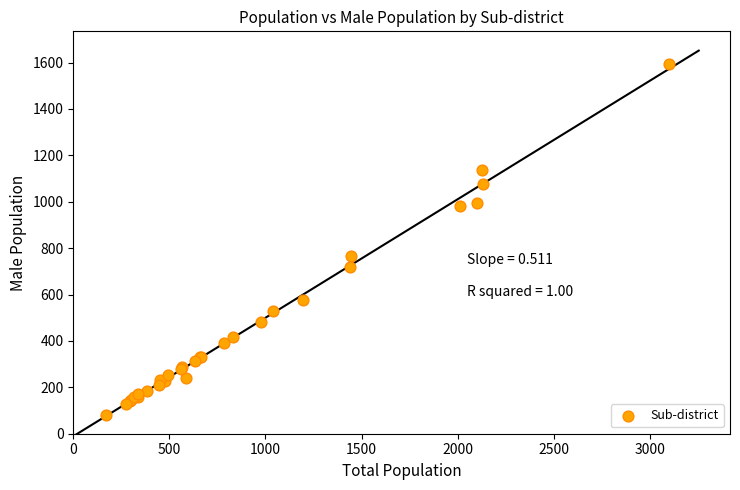

What Y value in the scatter plot is closest to 836?

768